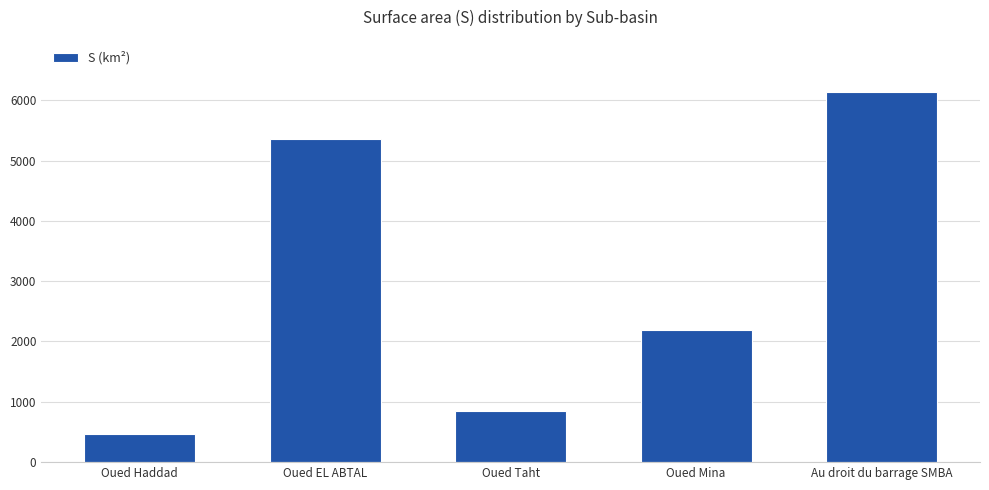

What is the label of the 4th bar from the right?

Oued EL ABTAL